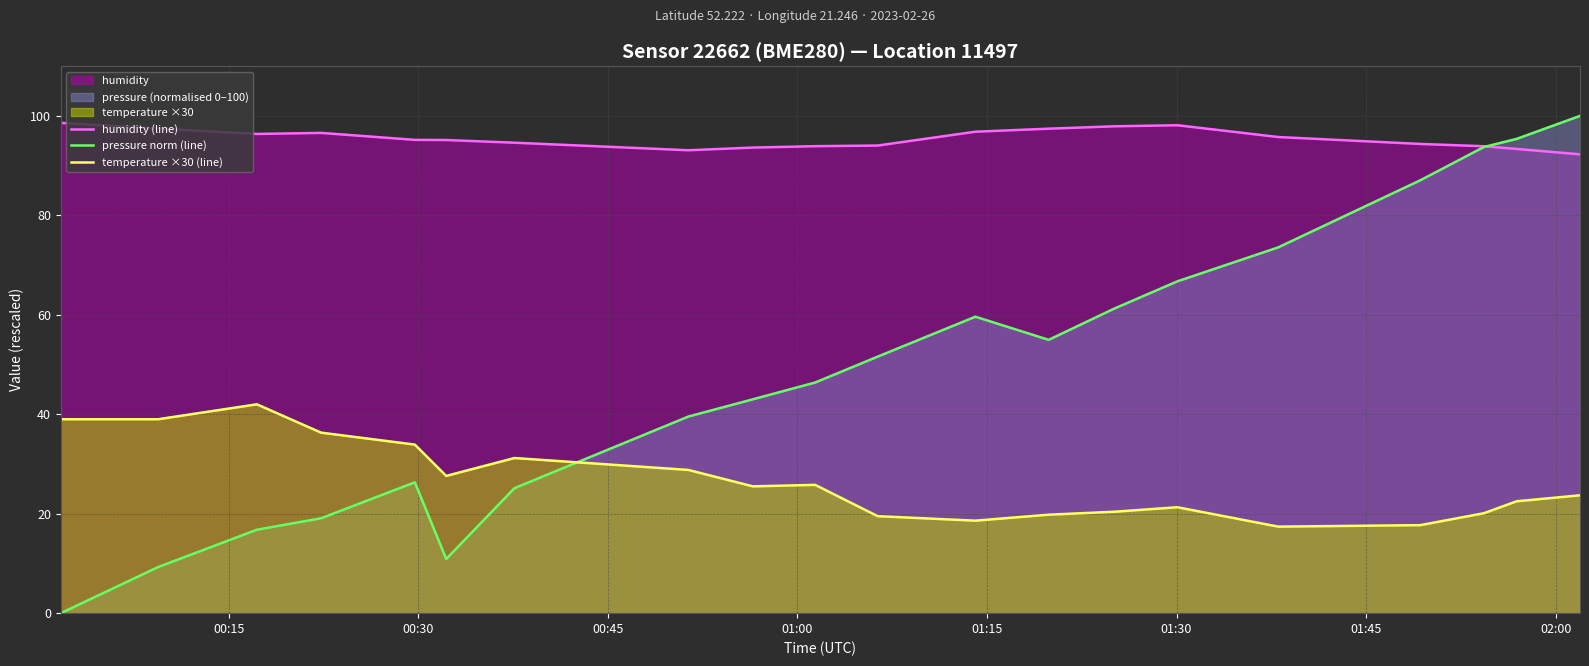

Which series has the largest total across all categories?

humidity (line)